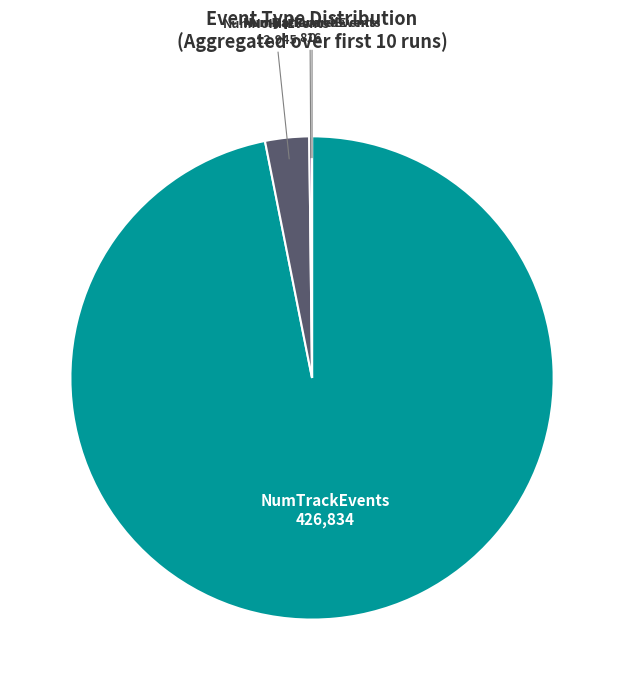

Which category has the smallest portion of the pie?

NumMalformedEvents